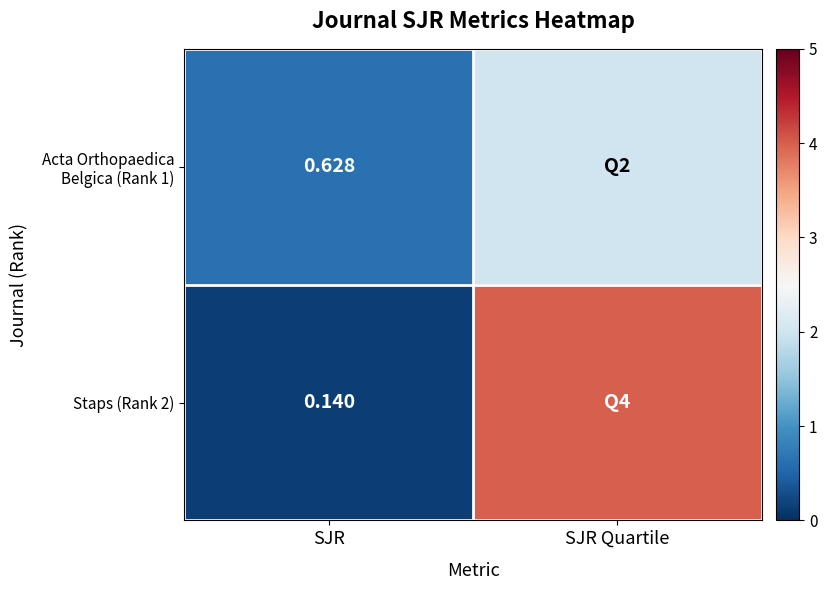

What is the difference between the maximum and minimum values in the Acta Orthopaedica Belgica (Rank 1) series?

1.4